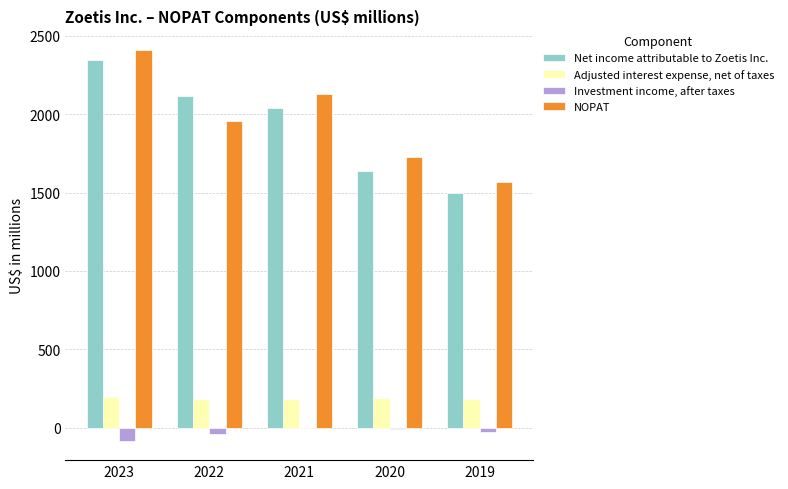

Between 2020 and 2019, which series saw the biggest shift?

NOPAT